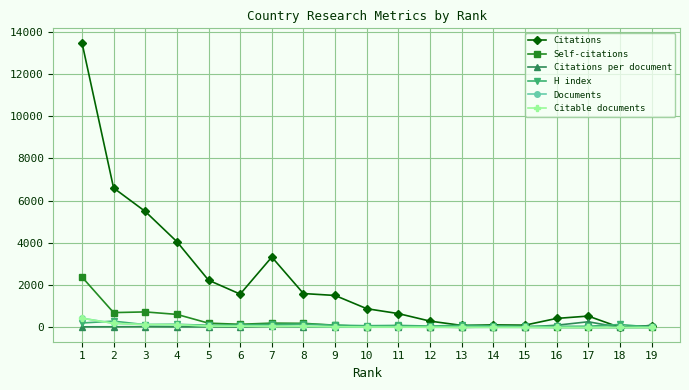

What is the maximum value for Citable documents?

437.0